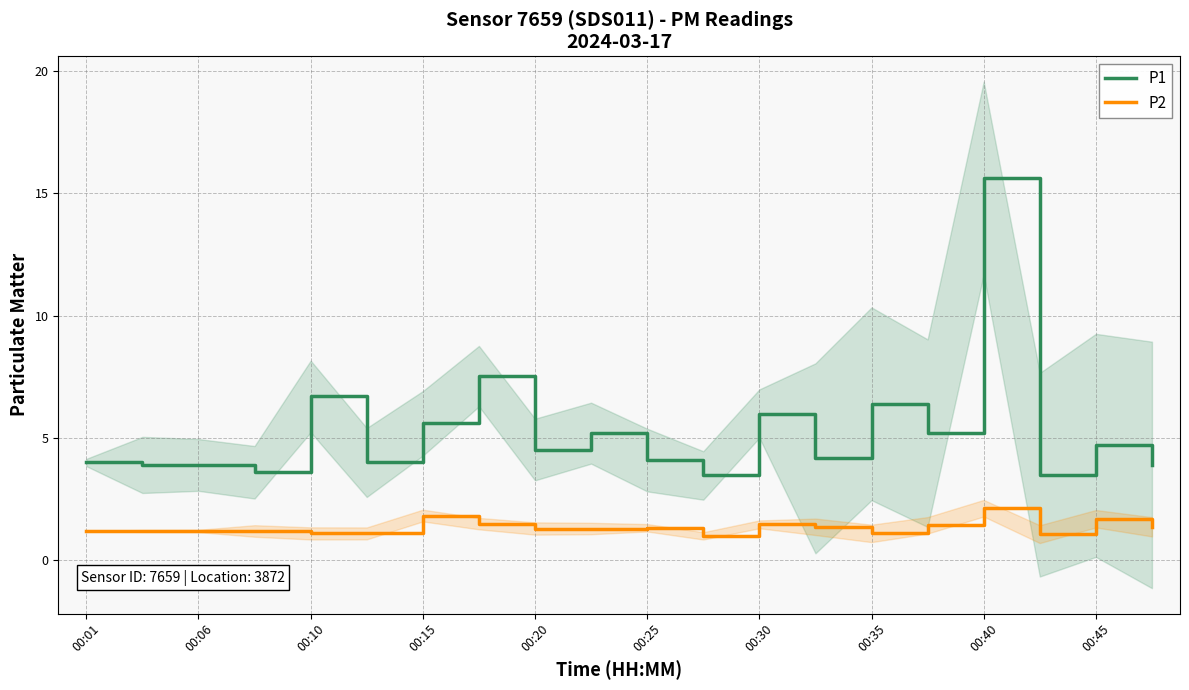

The value of P1 at 00:01 is 1.0. True or false?

False